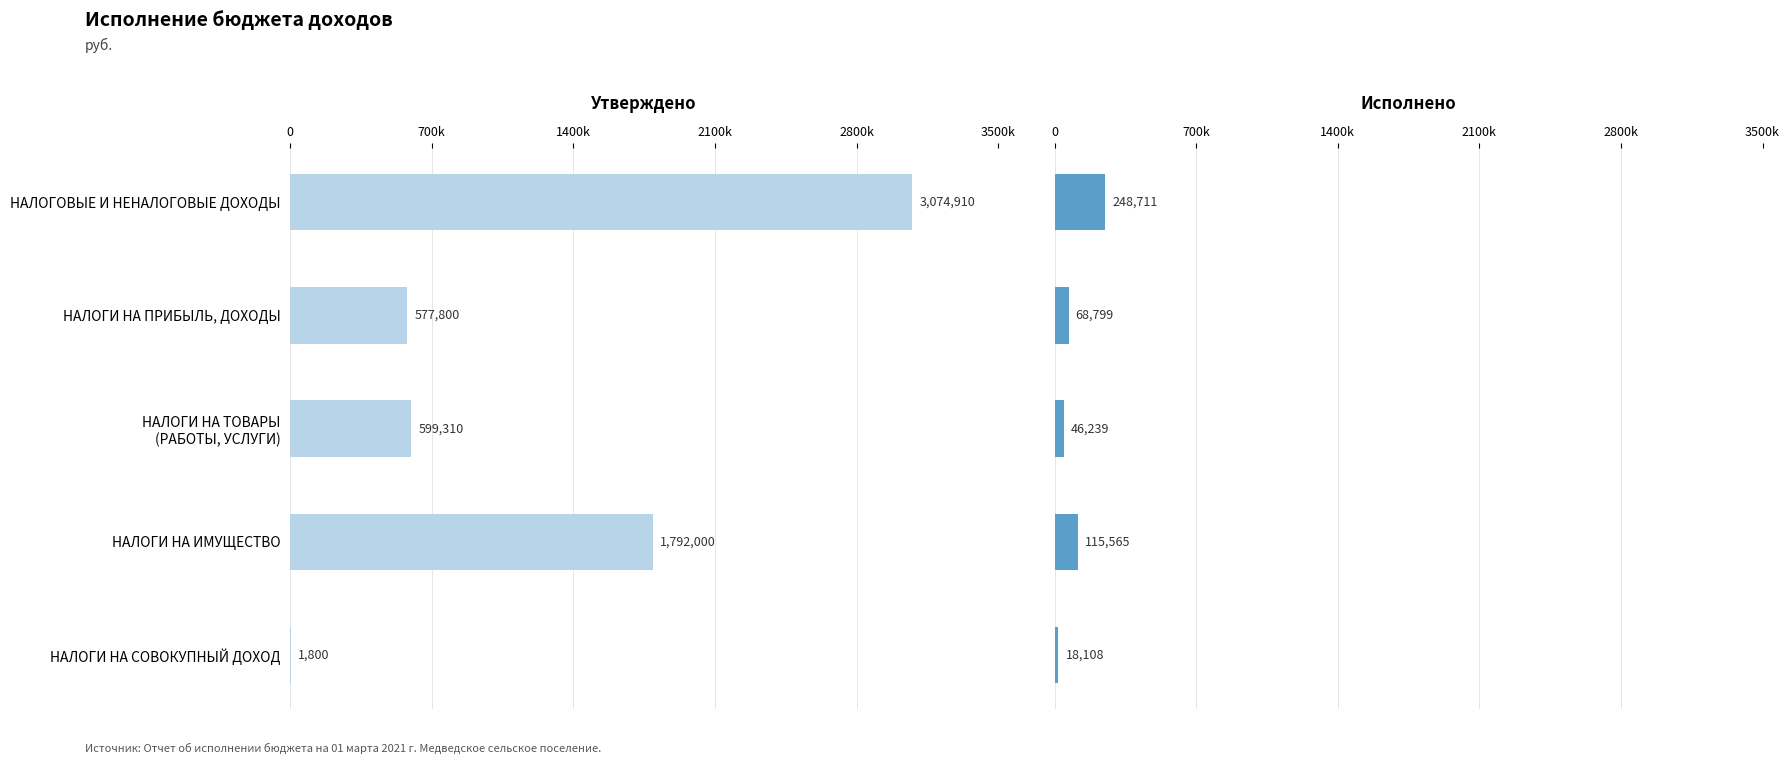

What is the average value of the Исполнено series?

99484.3